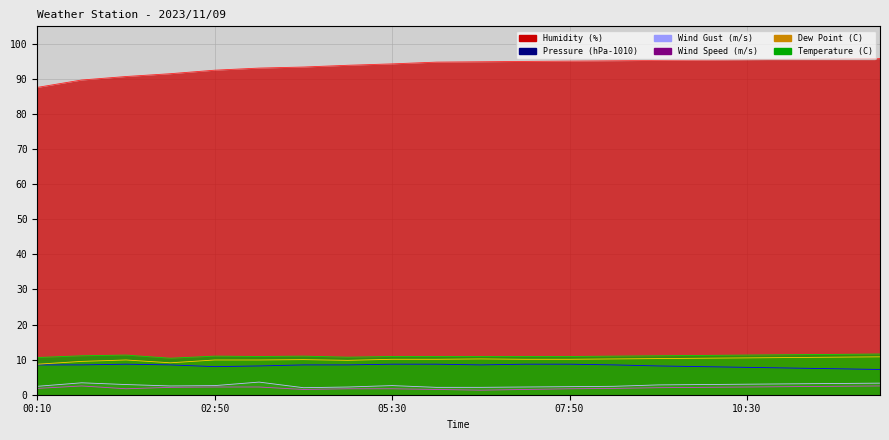

Between 11:10 and 05:30, which is larger?

11:10